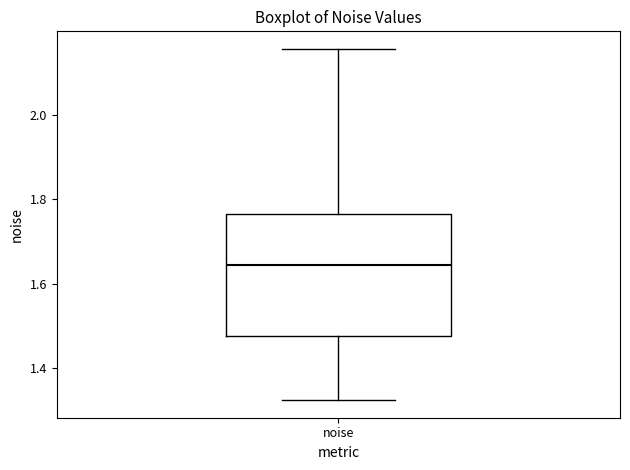

Transcribe this box plot: give where the median line is, the range the box spans, and where the two whiskers end, as read against the y-axis. The values are not printed on the chart, so give them approximately, as read against the axis.

median 1.64, box 1.48 to 1.76, whiskers 1.32 to 2.16